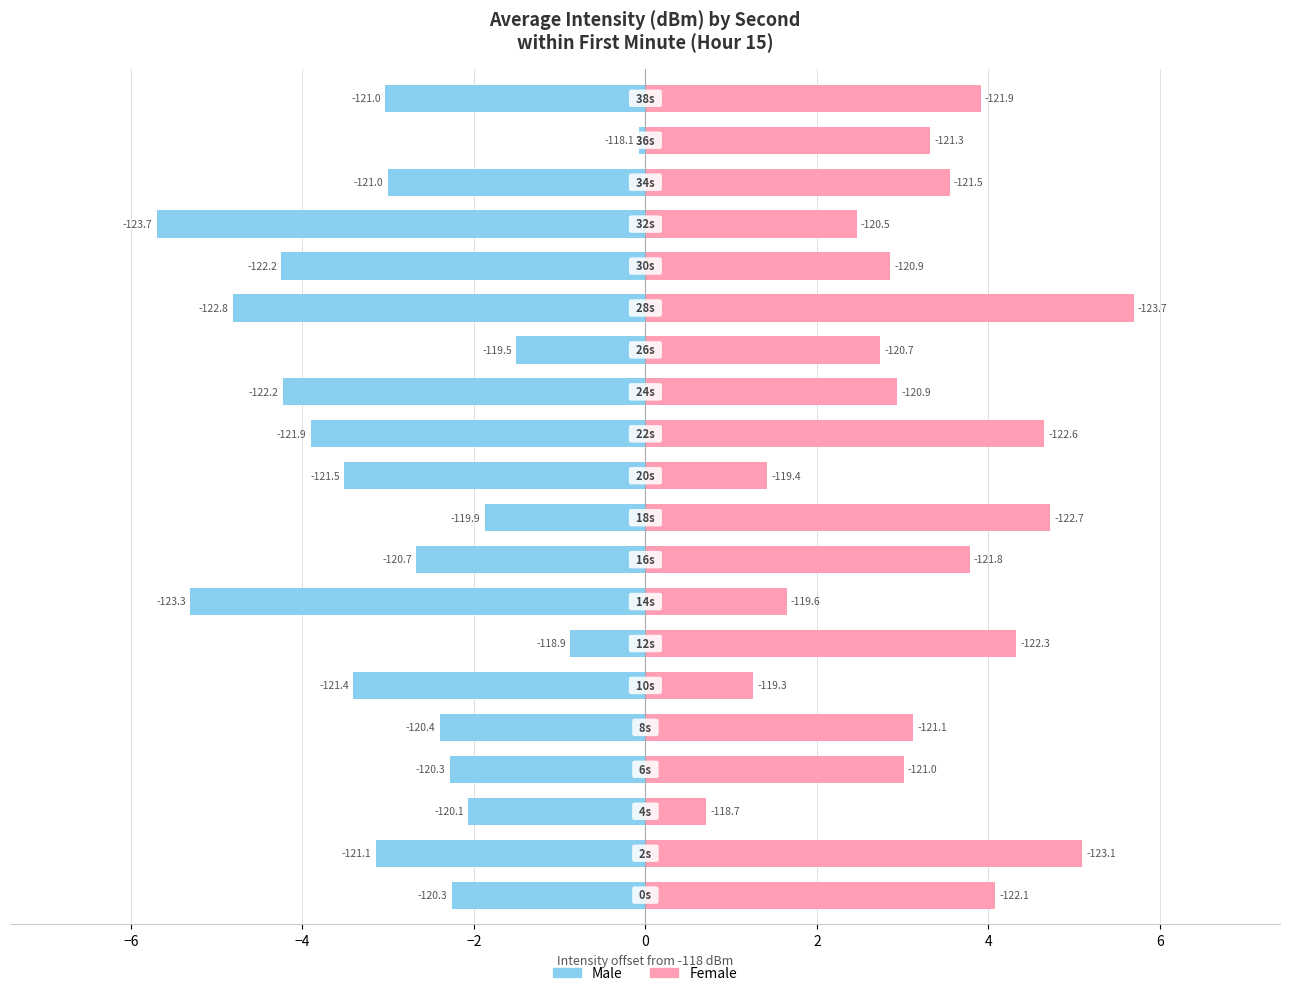

At how many categories does at least one series exceed -3?

20